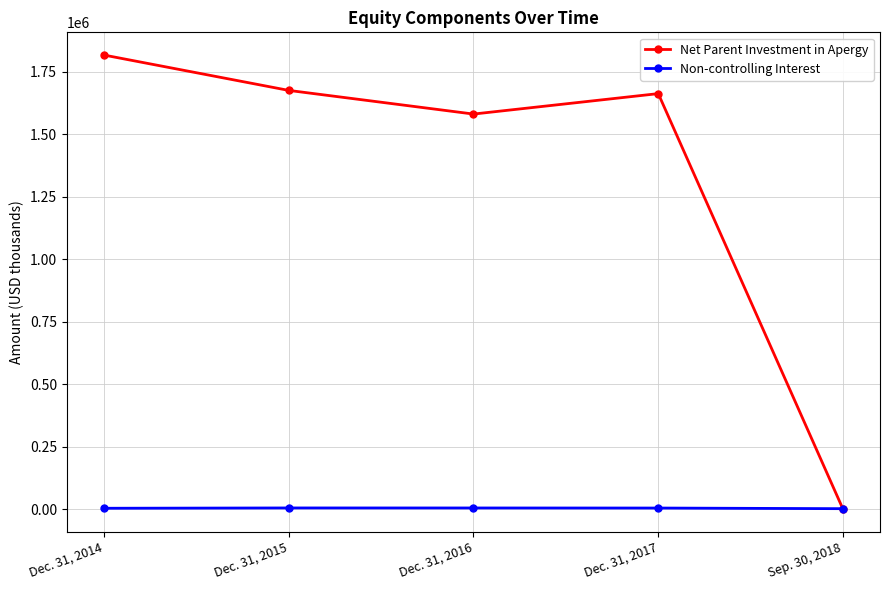

How many data points does each series have?

5